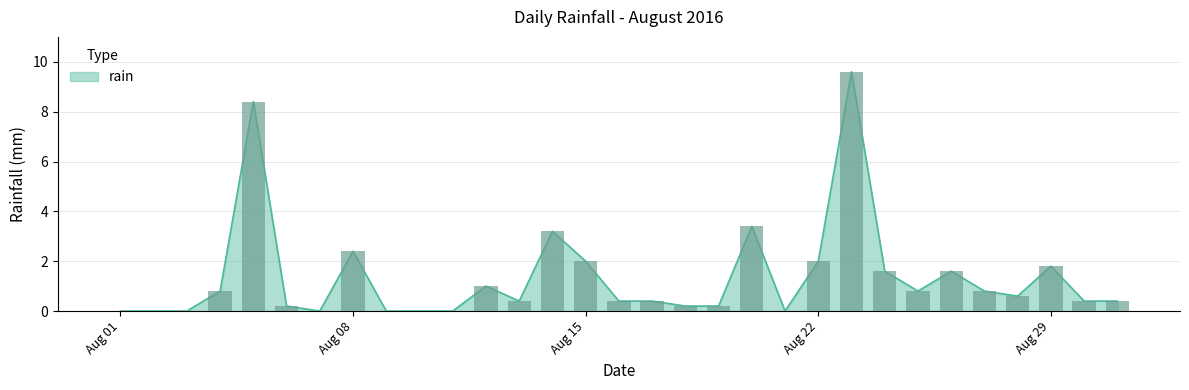

What is the difference between the second highest and minimum values?

8.4